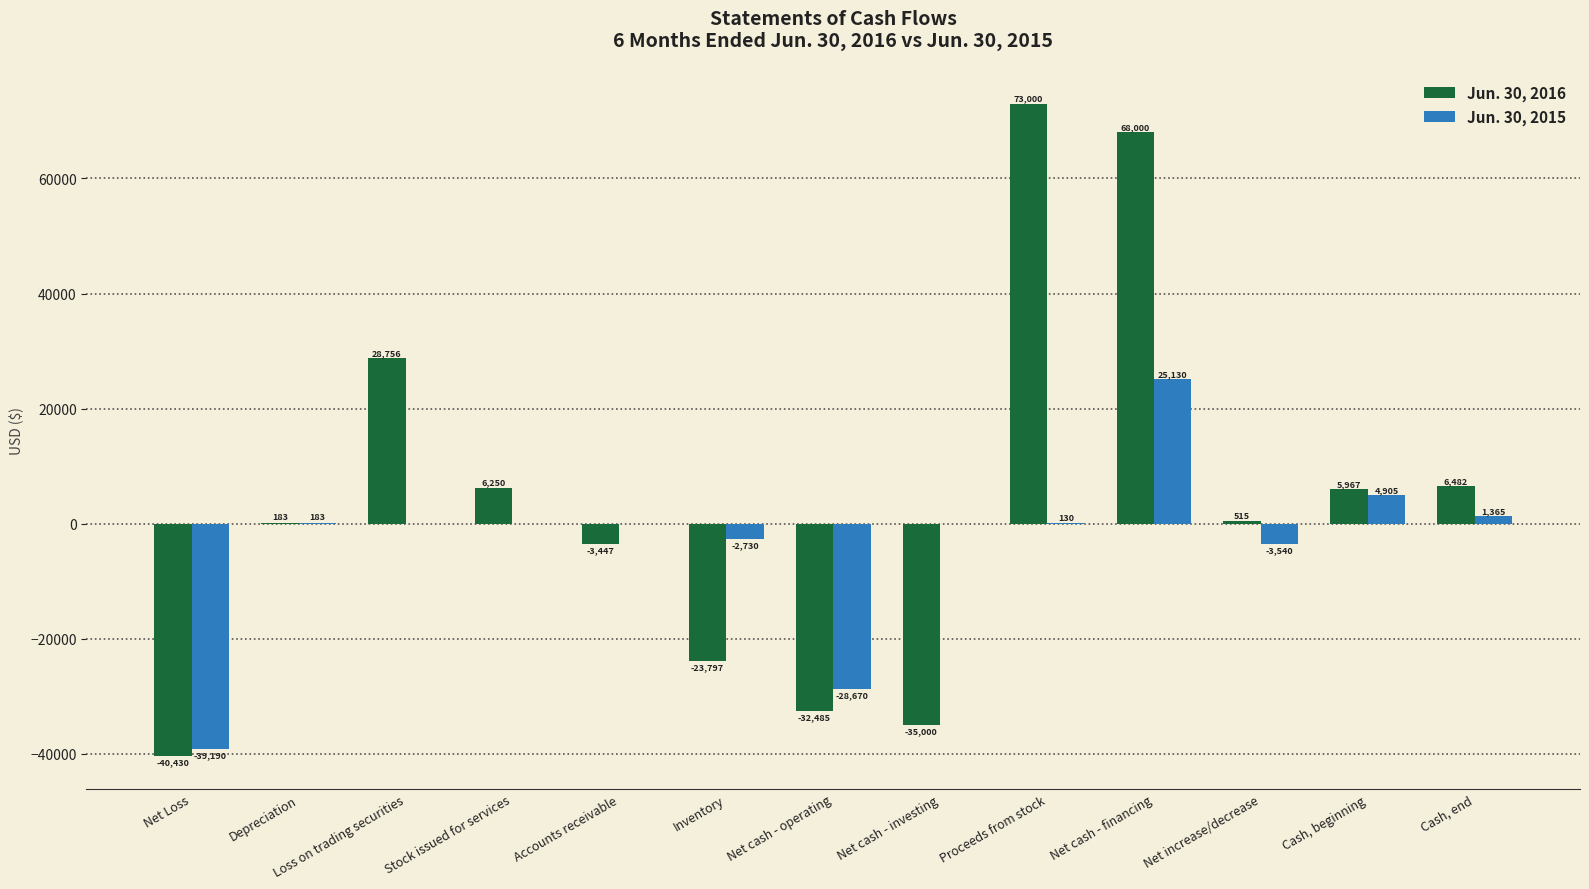

How many positive values does the Jun. 30, 2016 series have?

8